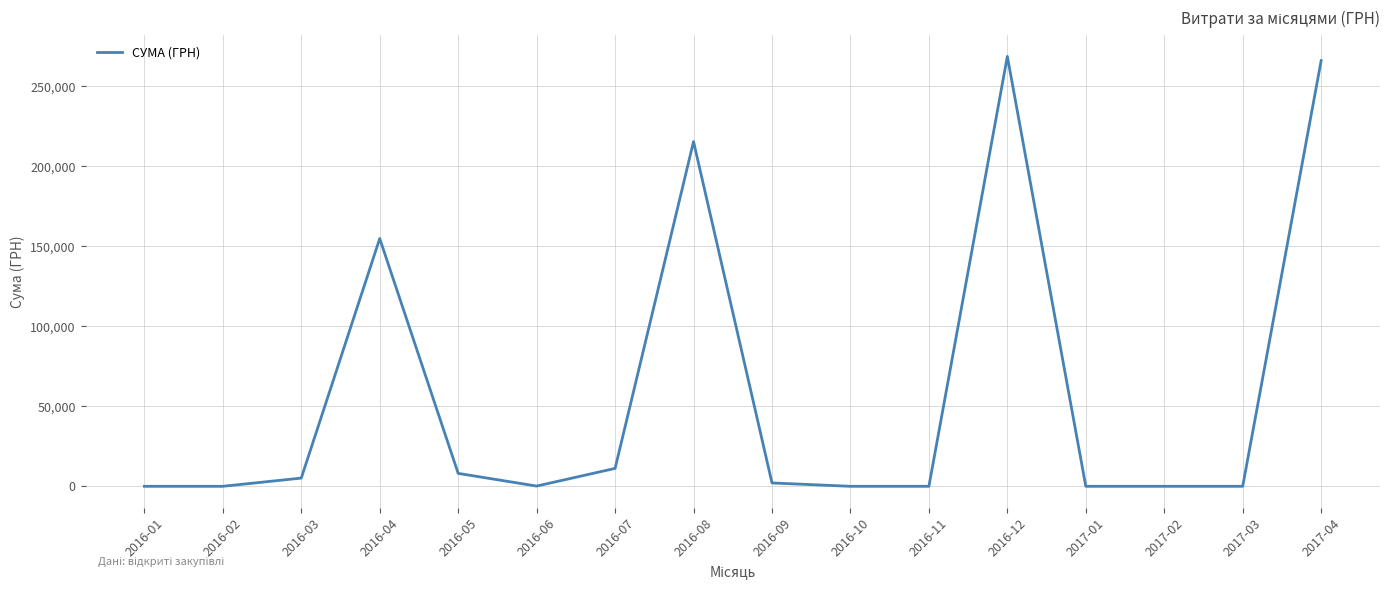

Is it true that the value at 2016-08 is 308741.0?

False